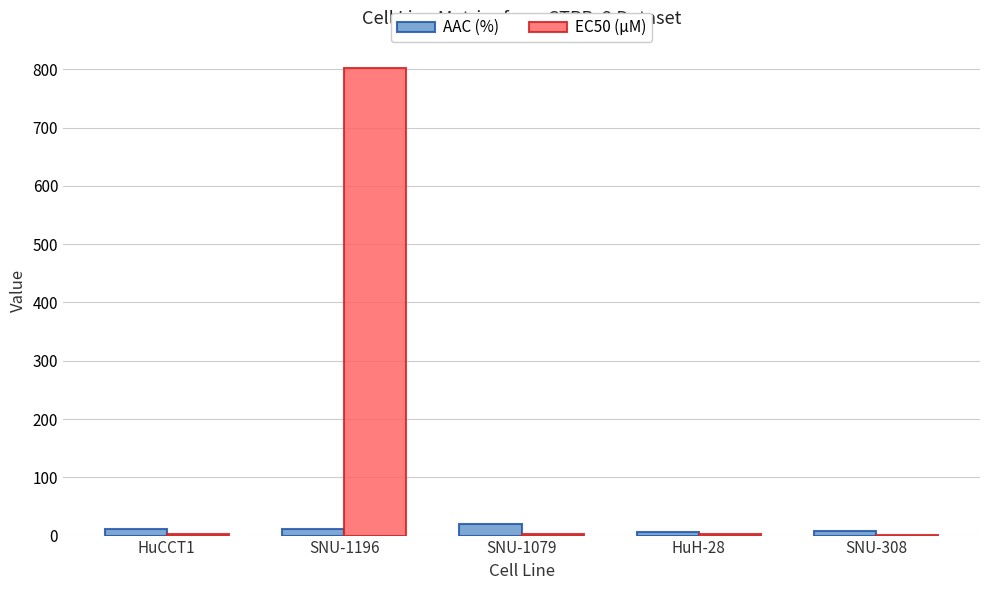

Where is EC50 (µM) nearest to the value 401?

HuH-28